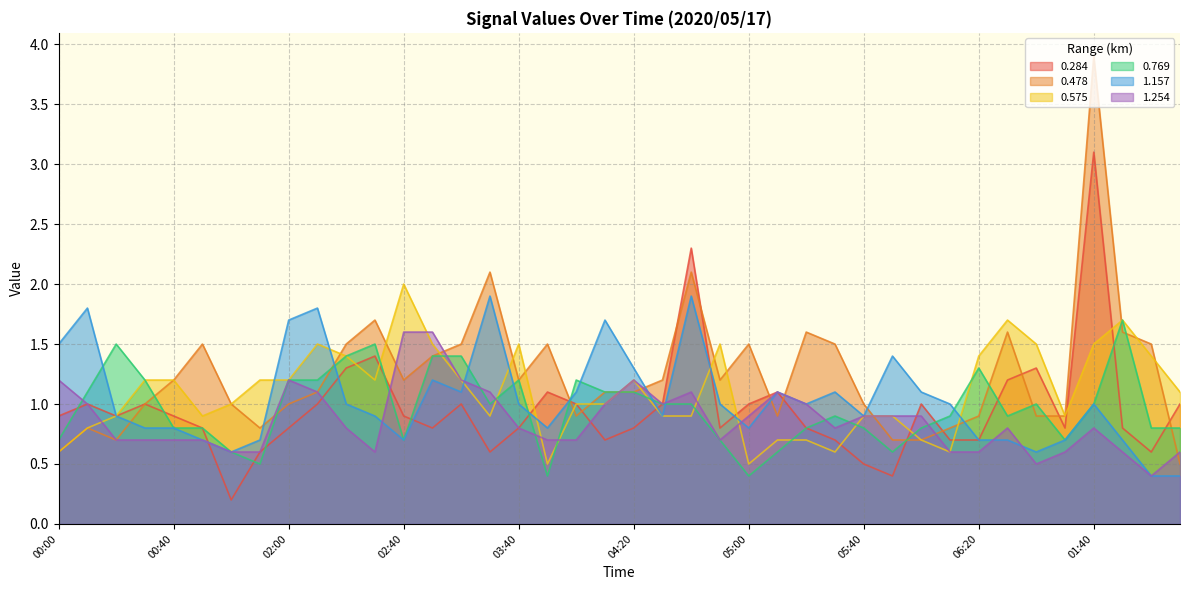

What is the difference between the 0.284 values at 06:30 and 04:10?

0.5